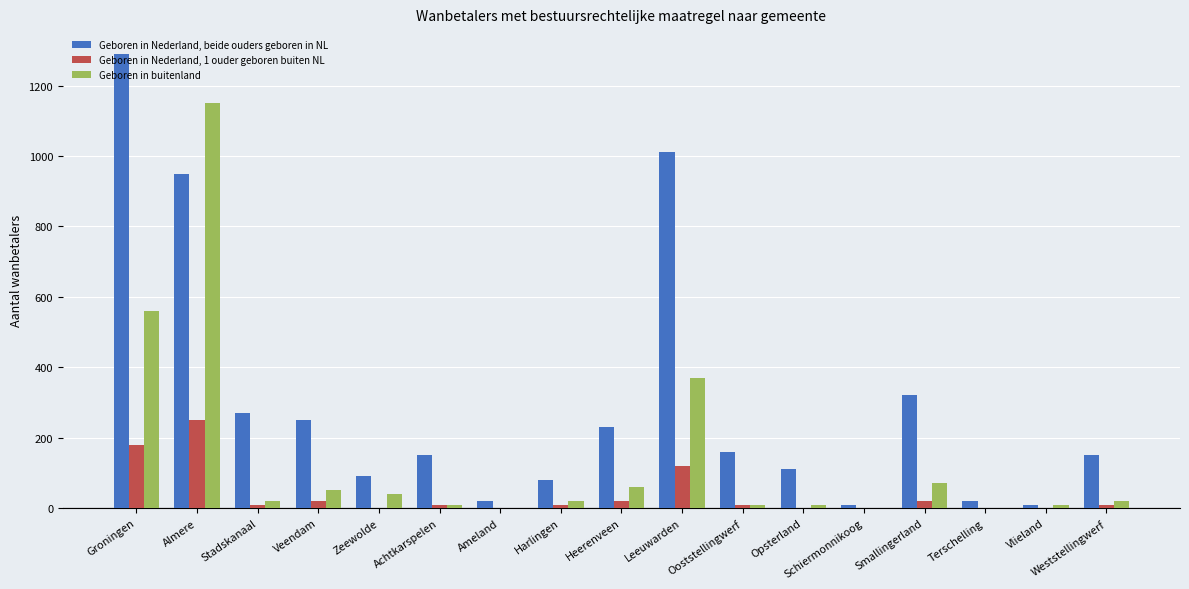

What is the greatest value displayed?

1290